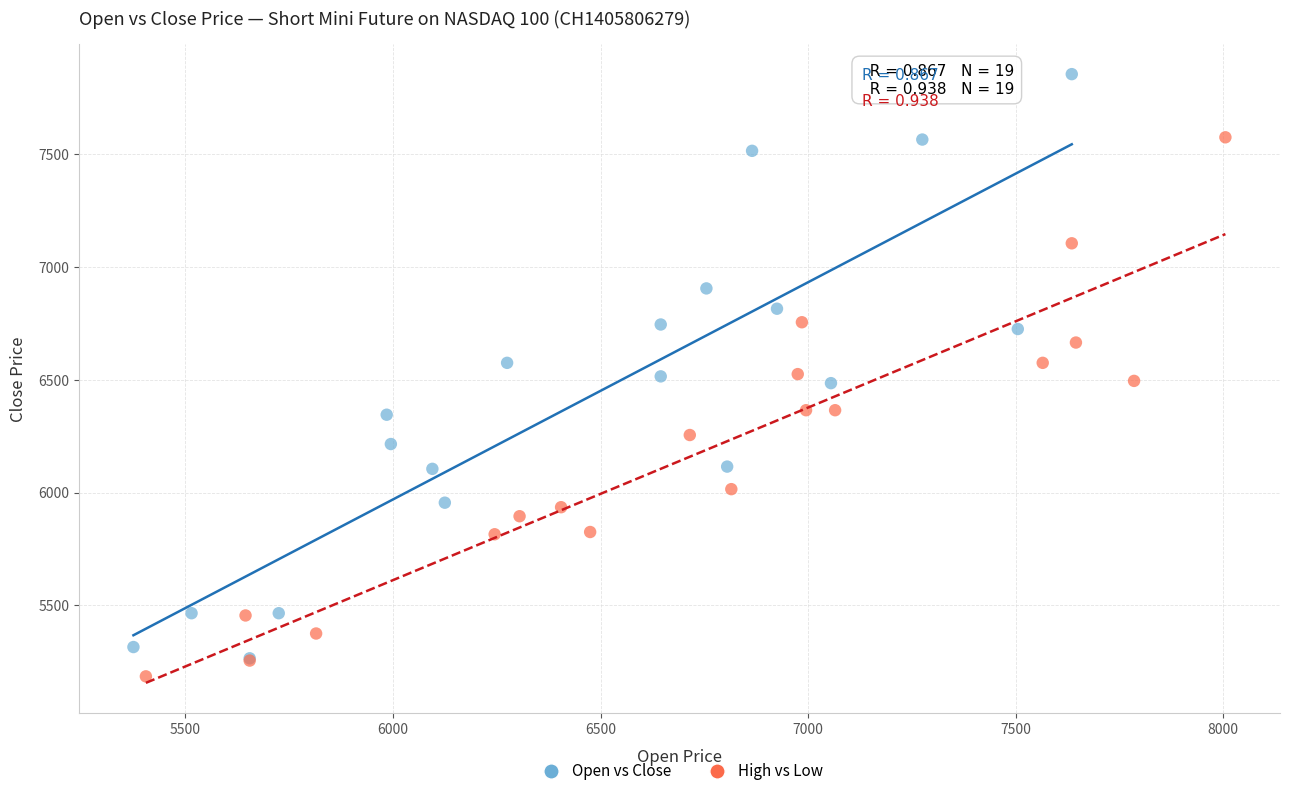

Which series reaches the maximum Y coordinate?

Open vs Close